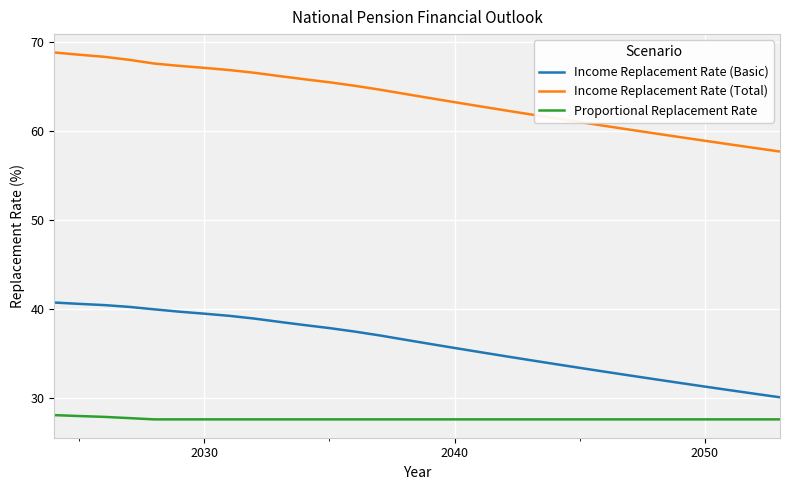

True or false: Proportional Replacement Rate and Income Replacement Rate (Basic) intersect in this chart.

False